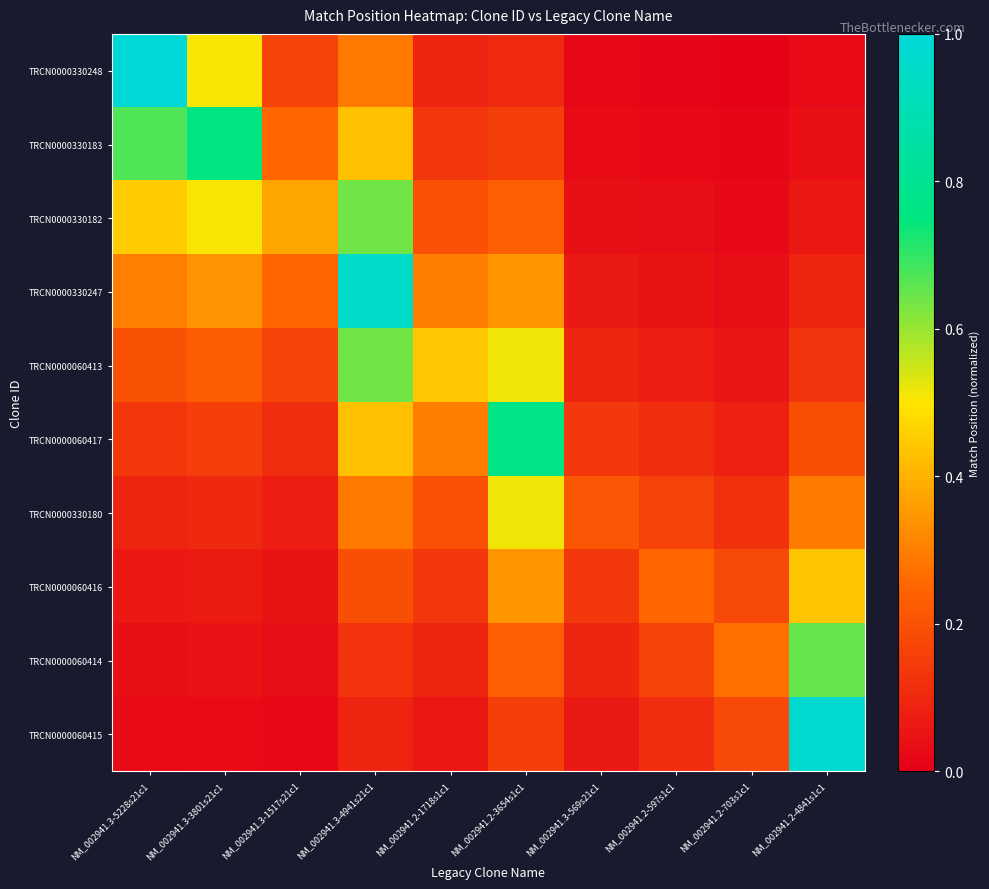

Reading left to right, list all the values displayed in this chart.

TRCN0000330248: NM_002941.3-5228s21c1=1.0	NM_002941.3-3801s21c1=0.5	NM_002941.3-1517s21c1=0.2	NM_002941.3-4941s21c1=0.3	NM_002941.2-1718s1c1=0.1	NM_002941.2-3654s1c1=0.1	NM_002941.3-569s21c1=0.0	NM_002941.2-597s1c1=0.0	NM_002941.2-703s1c1=0.0	NM_002941.2-4841s1c1=0.0
TRCN0000330183: NM_002941.3-5228s21c1=0.7	NM_002941.3-3801s21c1=0.8	NM_002941.3-1517s21c1=0.3	NM_002941.3-4941s21c1=0.4	NM_002941.2-1718s1c1=0.1	NM_002941.2-3654s1c1=0.2	NM_002941.3-569s21c1=0.0	NM_002941.2-597s1c1=0.0	NM_002941.2-703s1c1=0.0	NM_002941.2-4841s1c1=0.0
TRCN0000330182: NM_002941.3-5228s21c1=0.4	NM_002941.3-3801s21c1=0.5	NM_002941.3-1517s21c1=0.4	NM_002941.3-4941s21c1=0.6	NM_002941.2-1718s1c1=0.2	NM_002941.2-3654s1c1=0.2	NM_002941.3-569s21c1=0.0	NM_002941.2-597s1c1=0.0	NM_002941.2-703s1c1=0.0	NM_002941.2-4841s1c1=0.1
TRCN0000330247: NM_002941.3-5228s21c1=0.3	NM_002941.3-3801s21c1=0.3	NM_002941.3-1517s21c1=0.3	NM_002941.3-4941s21c1=1.0	NM_002941.2-1718s1c1=0.3	NM_002941.2-3654s1c1=0.3	NM_002941.3-569s21c1=0.1	NM_002941.2-597s1c1=0.1	NM_002941.2-703s1c1=0.0	NM_002941.2-4841s1c1=0.1
TRCN0000060413: NM_002941.3-5228s21c1=0.2	NM_002941.3-3801s21c1=0.2	NM_002941.3-1517s21c1=0.2	NM_002941.3-4941s21c1=0.6	NM_002941.2-1718s1c1=0.4	NM_002941.2-3654s1c1=0.5	NM_002941.3-569s21c1=0.1	NM_002941.2-597s1c1=0.1	NM_002941.2-703s1c1=0.1	NM_002941.2-4841s1c1=0.1
TRCN0000060417: NM_002941.3-5228s21c1=0.1	NM_002941.3-3801s21c1=0.2	NM_002941.3-1517s21c1=0.1	NM_002941.3-4941s21c1=0.4	NM_002941.2-1718s1c1=0.3	NM_002941.2-3654s1c1=0.8	NM_002941.3-569s21c1=0.1	NM_002941.2-597s1c1=0.1	NM_002941.2-703s1c1=0.1	NM_002941.2-4841s1c1=0.2
TRCN0000330180: NM_002941.3-5228s21c1=0.1	NM_002941.3-3801s21c1=0.1	NM_002941.3-1517s21c1=0.1	NM_002941.3-4941s21c1=0.3	NM_002941.2-1718s1c1=0.2	NM_002941.2-3654s1c1=0.5	NM_002941.3-569s21c1=0.2	NM_002941.2-597s1c1=0.2	NM_002941.2-703s1c1=0.1	NM_002941.2-4841s1c1=0.3
TRCN0000060416: NM_002941.3-5228s21c1=0.1	NM_002941.3-3801s21c1=0.1	NM_002941.3-1517s21c1=0.1	NM_002941.3-4941s21c1=0.2	NM_002941.2-1718s1c1=0.1	NM_002941.2-3654s1c1=0.3	NM_002941.3-569s21c1=0.1	NM_002941.2-597s1c1=0.3	NM_002941.2-703s1c1=0.2	NM_002941.2-4841s1c1=0.4
TRCN0000060414: NM_002941.3-5228s21c1=0.0	NM_002941.3-3801s21c1=0.0	NM_002941.3-1517s21c1=0.0	NM_002941.3-4941s21c1=0.1	NM_002941.2-1718s1c1=0.1	NM_002941.2-3654s1c1=0.2	NM_002941.3-569s21c1=0.1	NM_002941.2-597s1c1=0.2	NM_002941.2-703s1c1=0.3	NM_002941.2-4841s1c1=0.6
TRCN0000060415: NM_002941.3-5228s21c1=0.0	NM_002941.3-3801s21c1=0.0	NM_002941.3-1517s21c1=0.0	NM_002941.3-4941s21c1=0.1	NM_002941.2-1718s1c1=0.1	NM_002941.2-3654s1c1=0.2	NM_002941.3-569s21c1=0.1	NM_002941.2-597s1c1=0.1	NM_002941.2-703s1c1=0.2	NM_002941.2-4841s1c1=1.0